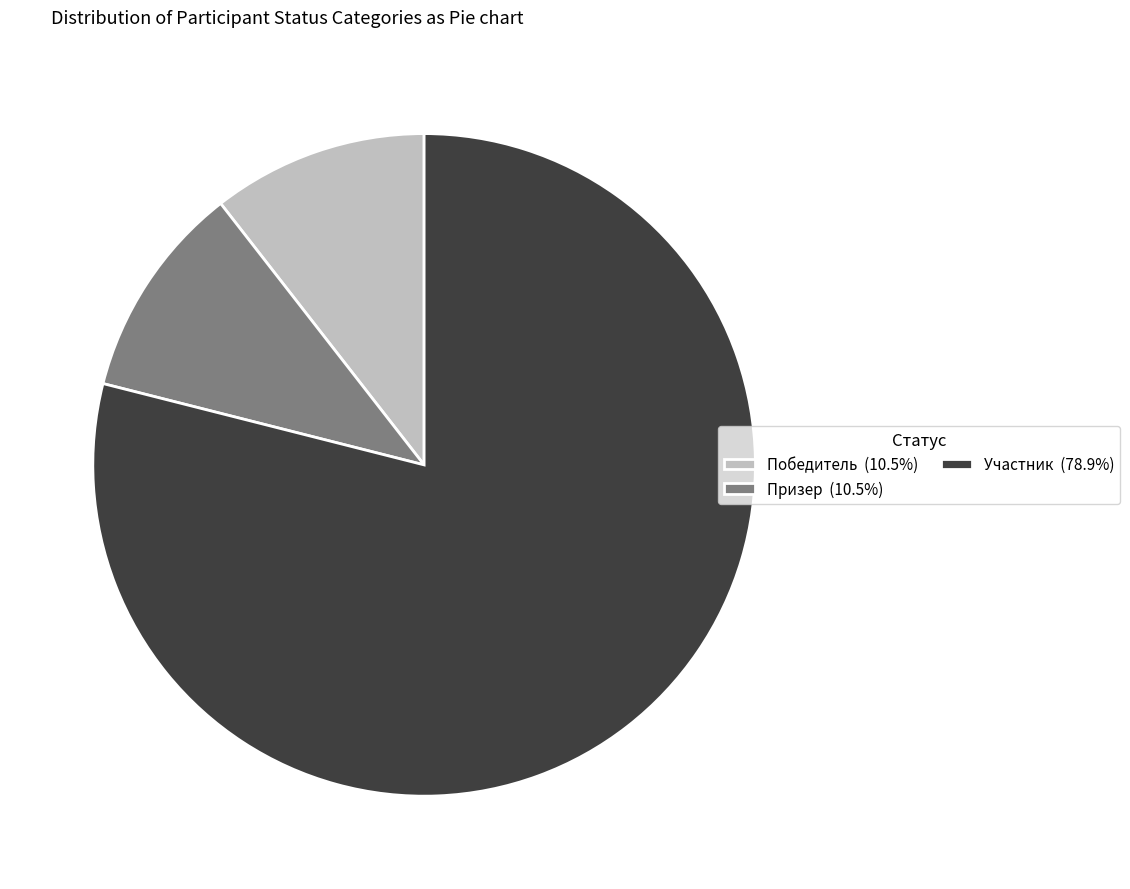

How many segments does this pie chart have?

3